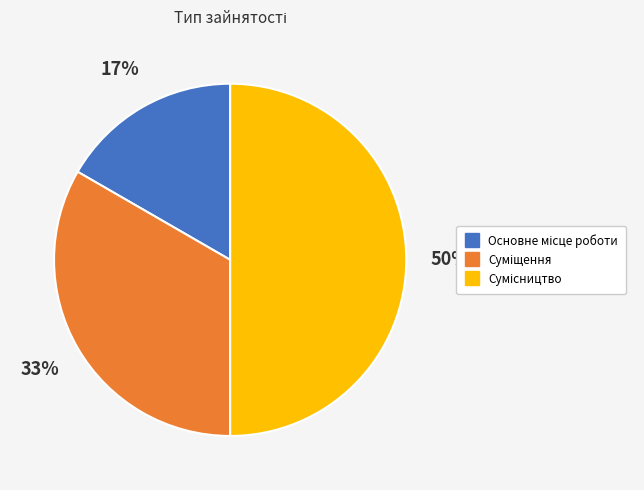

To the nearest percent, what is the difference between the largest and smallest slice percentages?

33%